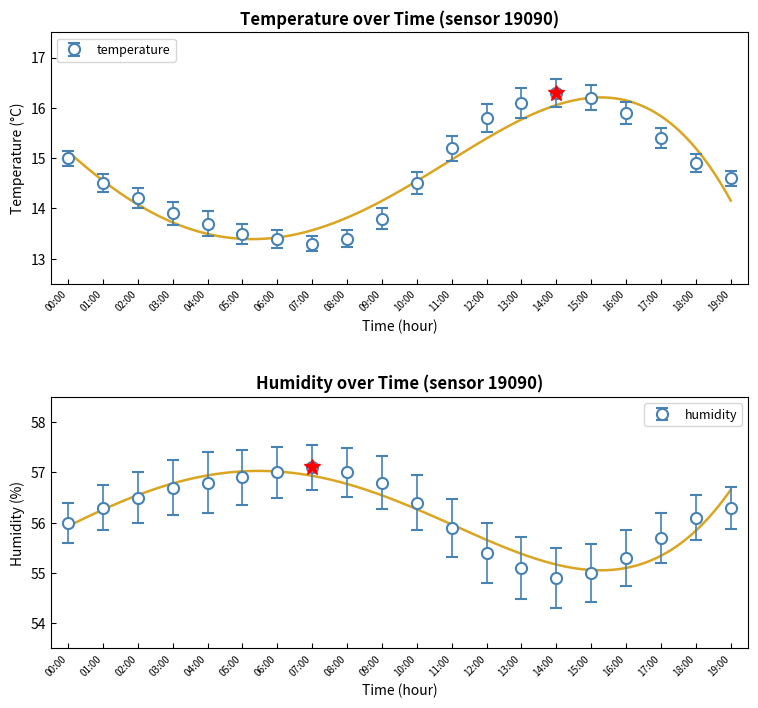

At which label does temperature reach its minimum?

07:00